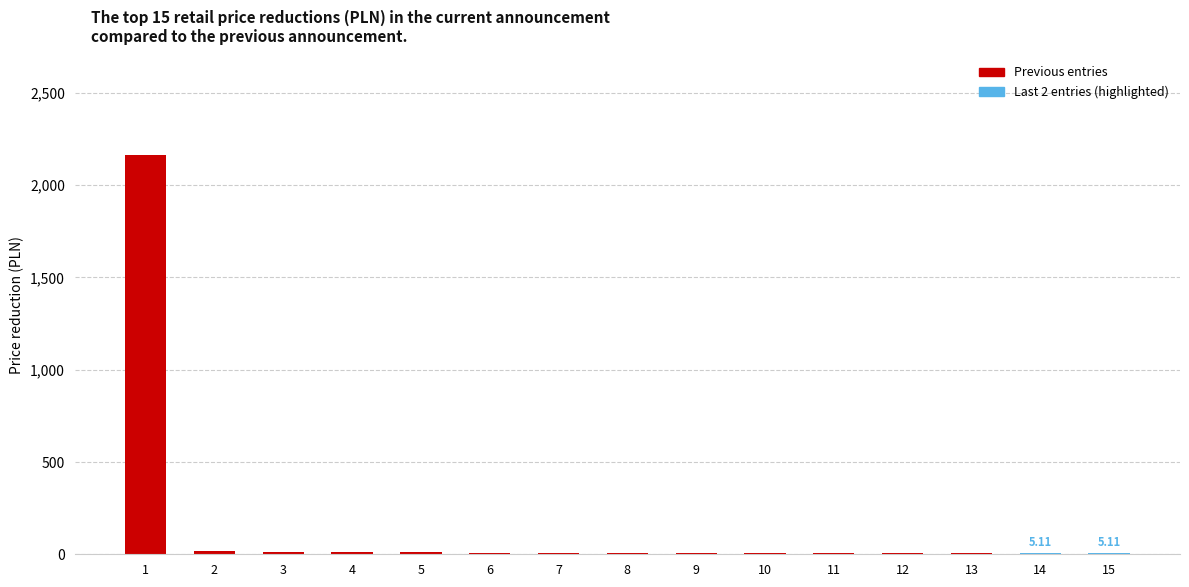

What is the sum of all values?

2289.2